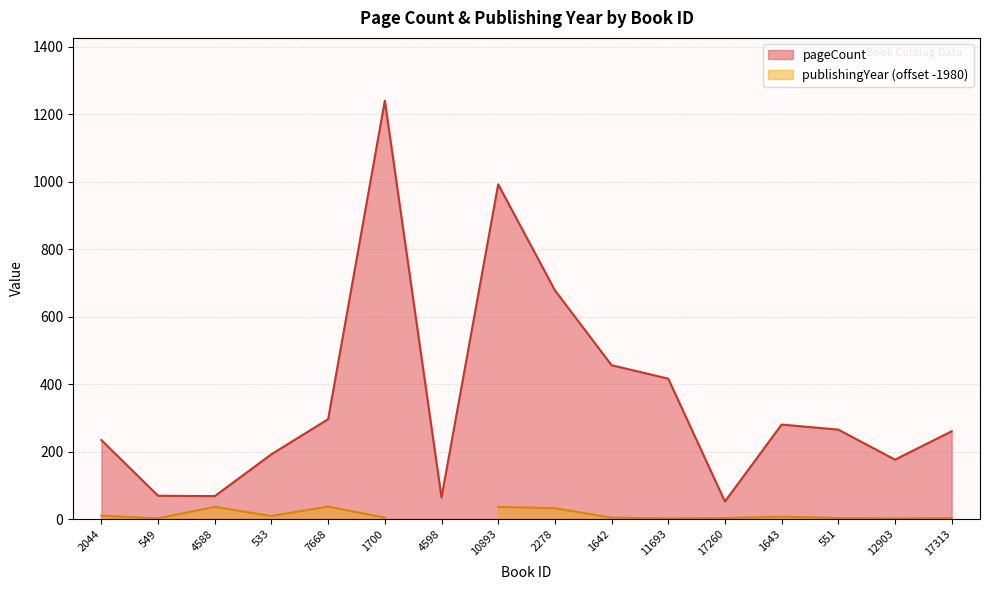

True or false: the data shows 1240 at 1700.

True